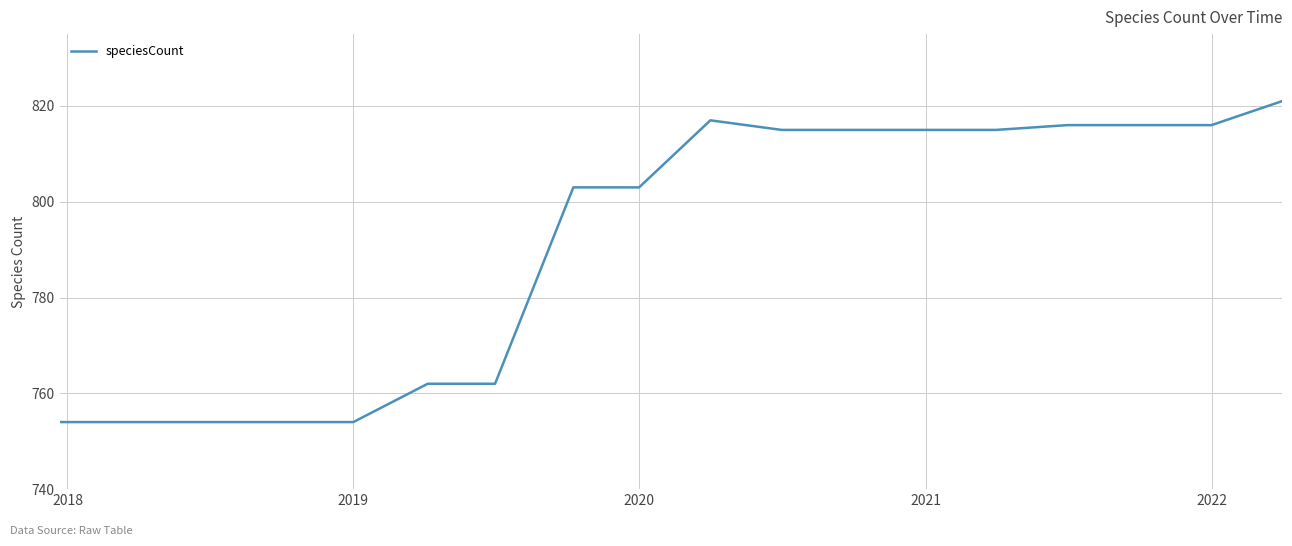

Reading left to right, what are all the values shown in this chart?

754	754	754	754	754	762	762	803	803	817	815	815	815	815	816	816	816	821